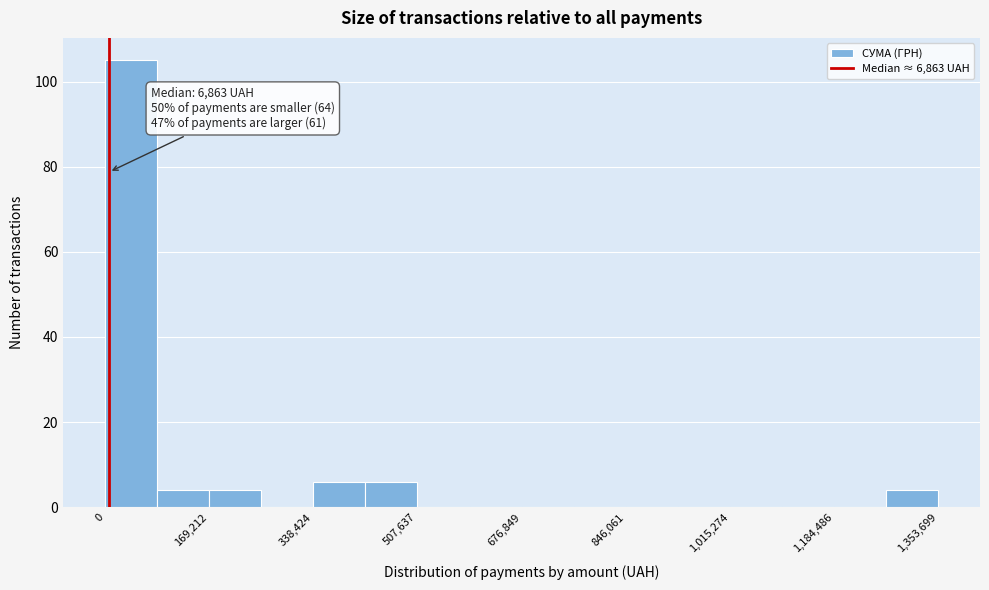

Which range on the x-axis has the tallest bar?

0 to 80000